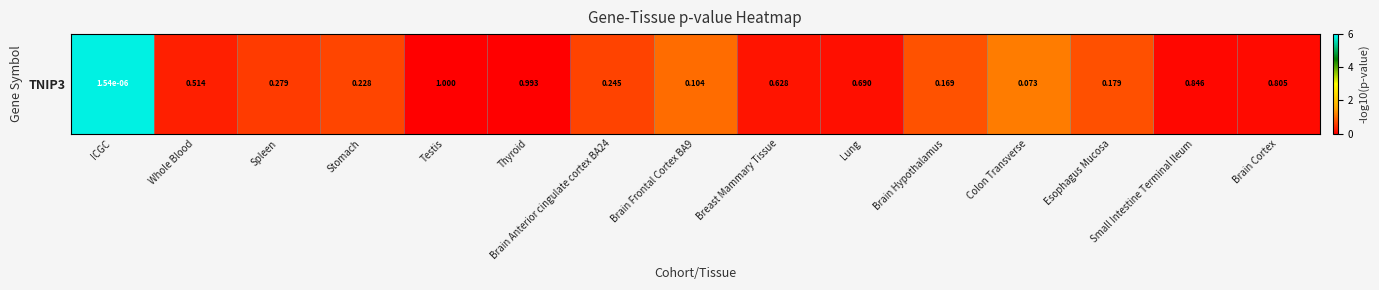

How many series are shown in this chart?

1